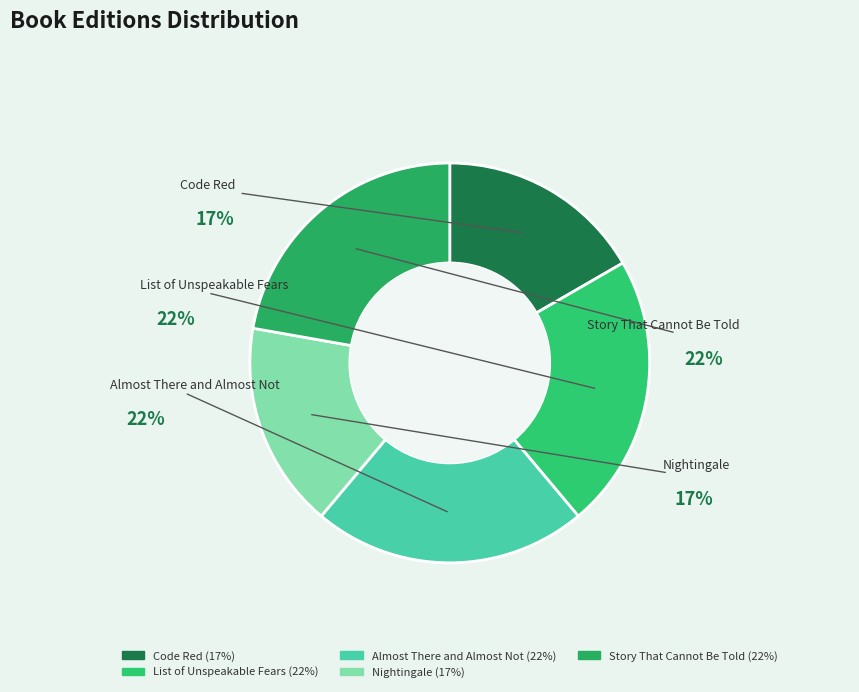

What percentage do Story That Cannot Be Told and Nightingale together represent?

38.9%